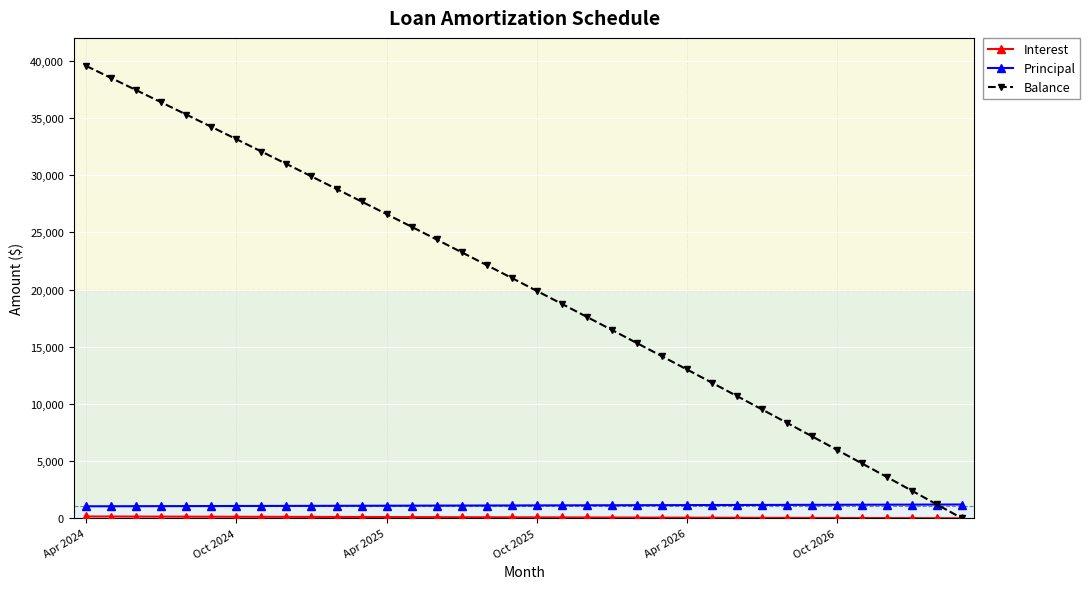

At how many categories does at least one series exceed 12533?

25